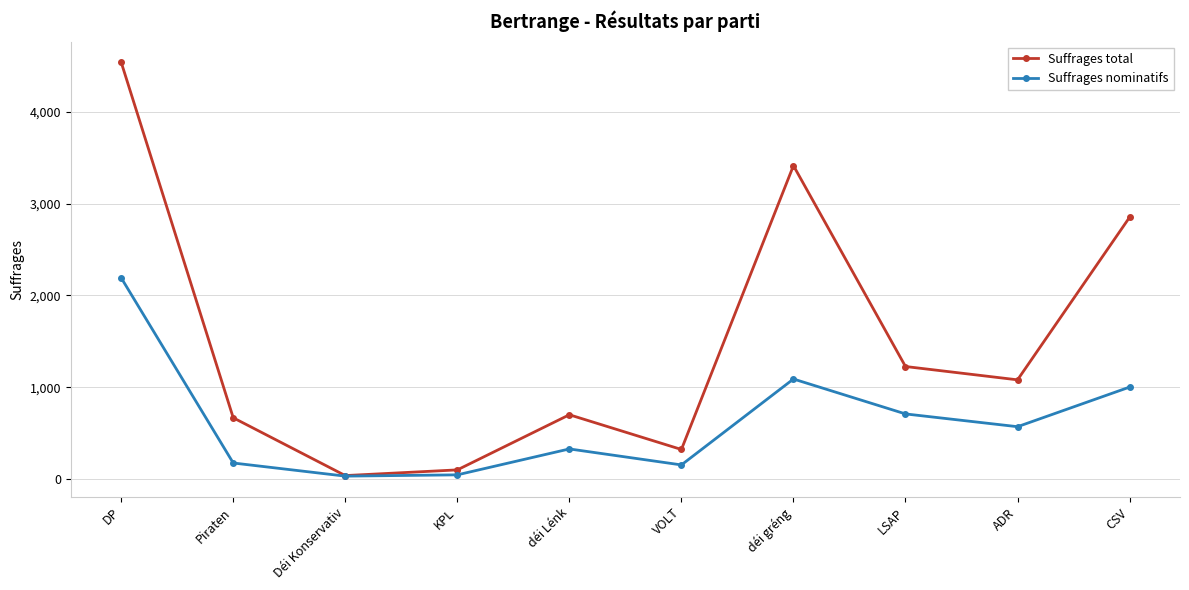

True or false: Suffrages total has more than 2 points higher than both neighbors.

False